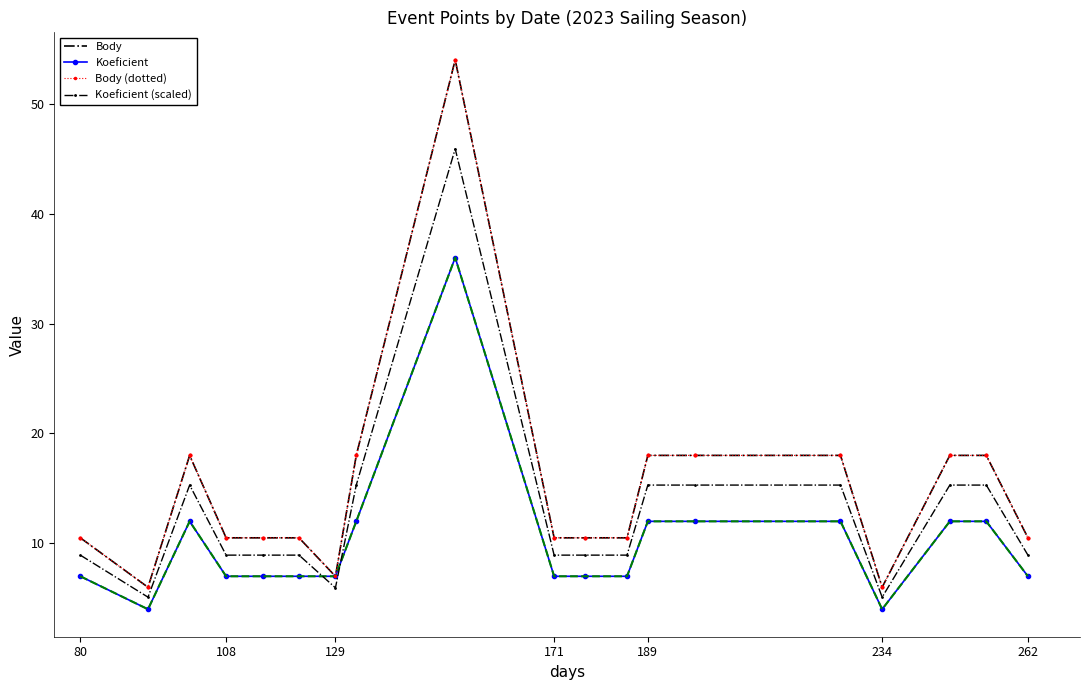

Is this an area chart (filled region under the line)?

No